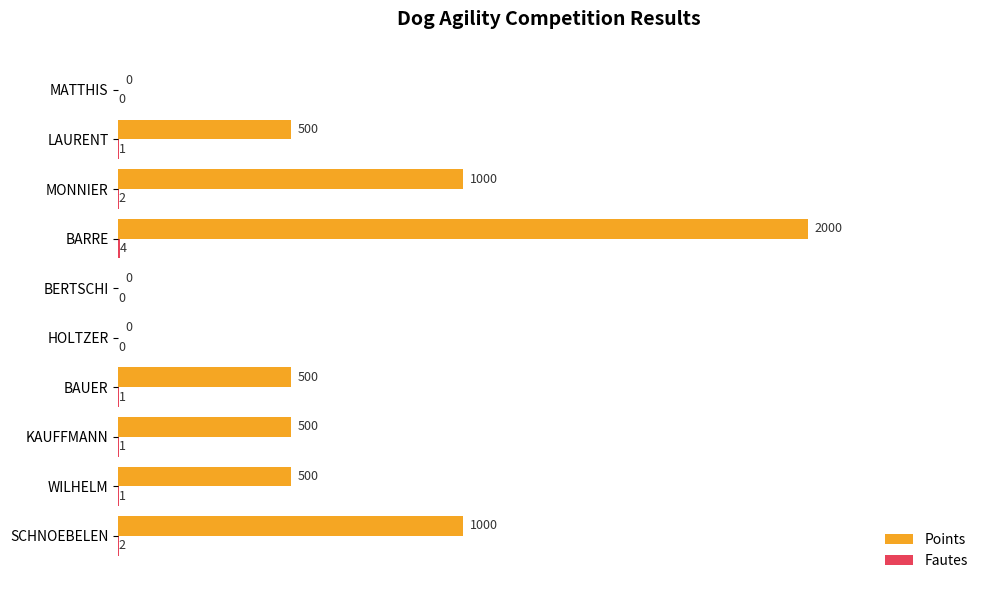

Which series has the widest spread of values?

Points